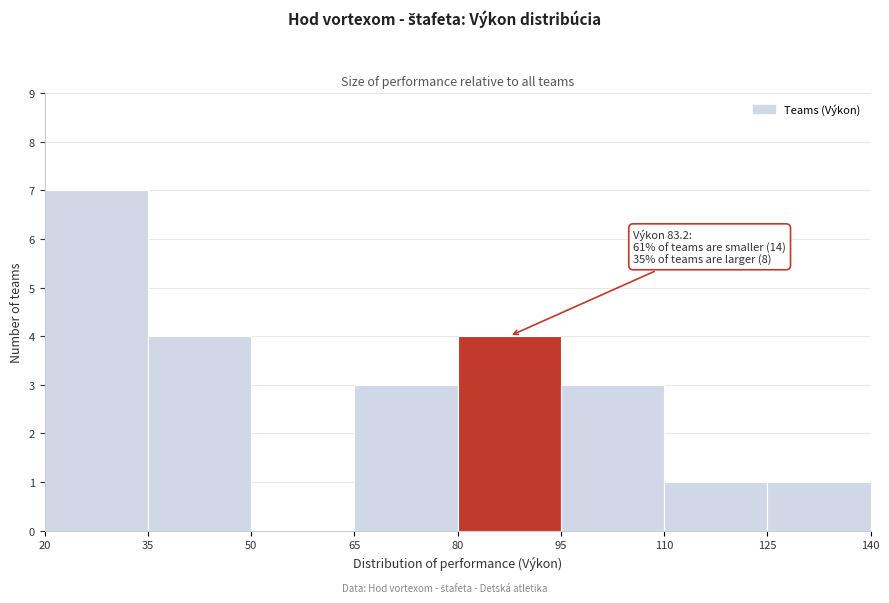

Which range on the x-axis has the tallest bar?

20 to 35